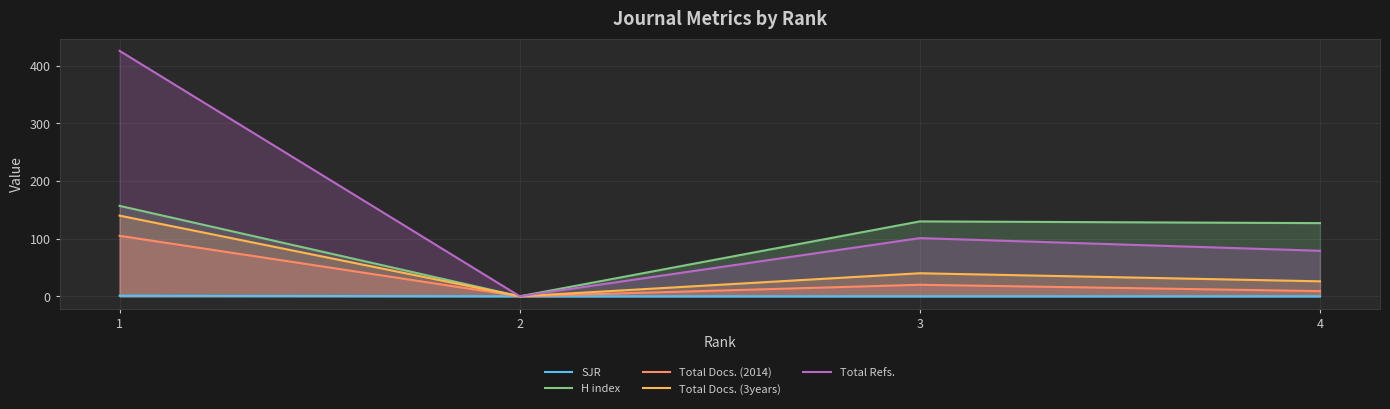

What is the sum of all Total Docs. (3years) values?

206